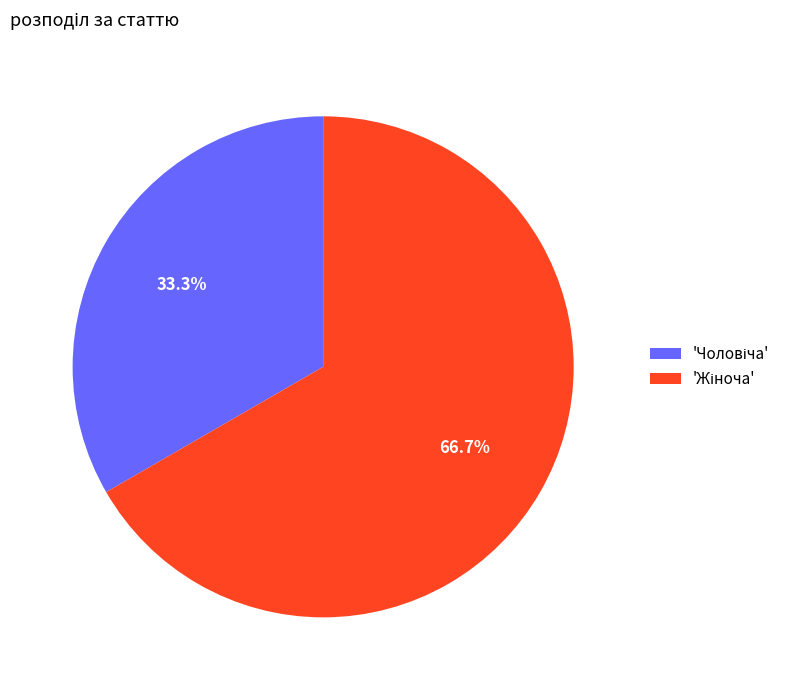

Is there any slice that represents more than half of the pie?

Yes